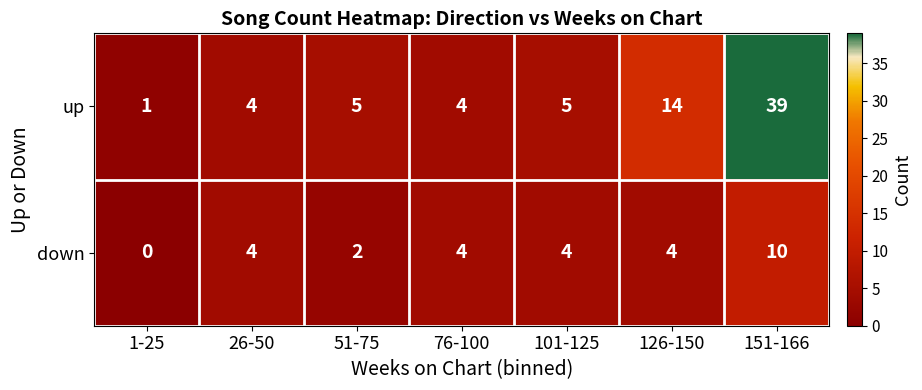

Reading right to left, extract all data points from this chart.

up: 151-166=39	126-150=14	101-125=5	76-100=4	51-75=5	26-50=4	1-25=1
down: 151-166=10	126-150=4	101-125=4	76-100=4	51-75=2	26-50=4	1-25=0